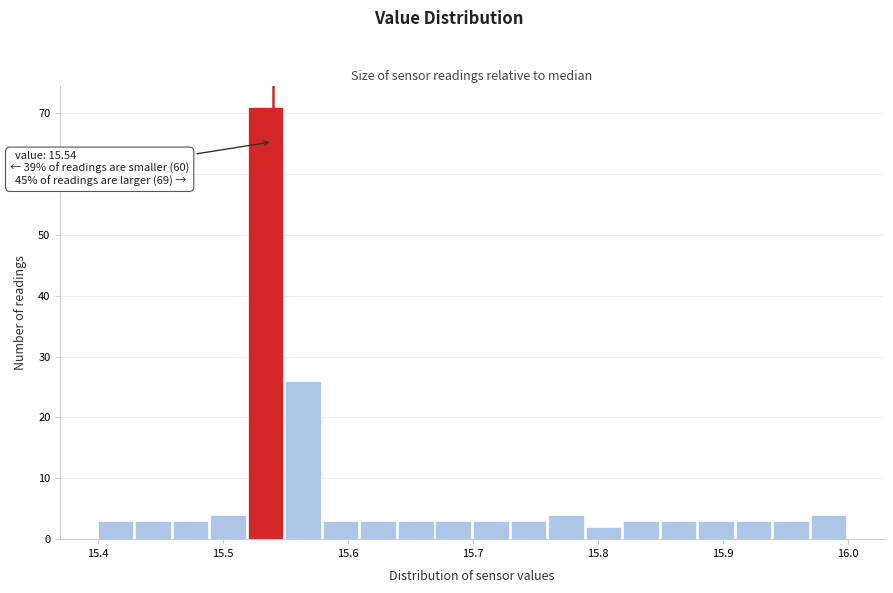

Read against the x-axis, roughly where is the centre of the tallest bar?

15.53